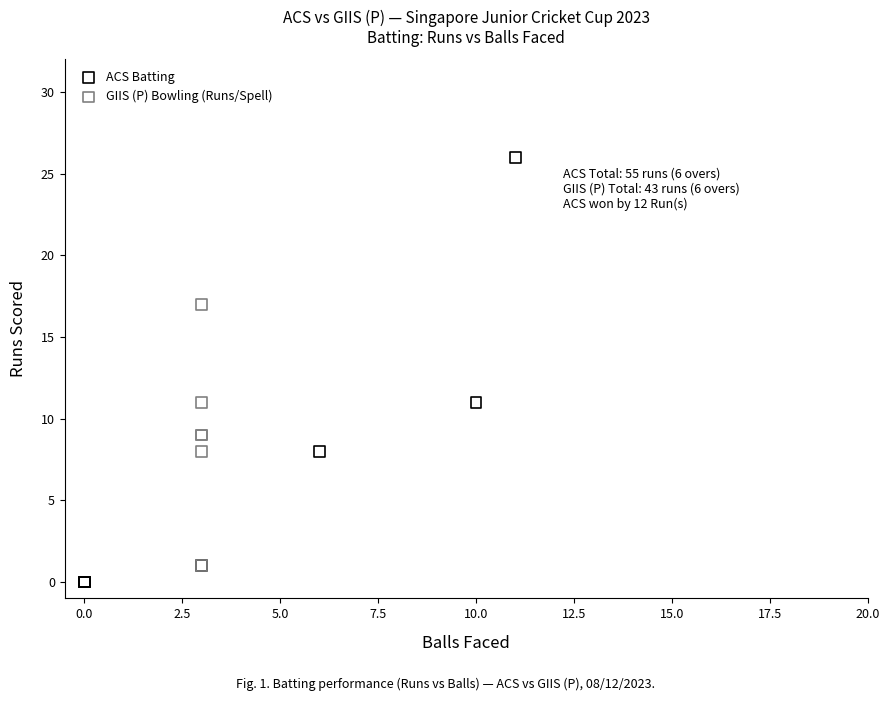

Which series has the widest spread of Y values?

ACS Batting